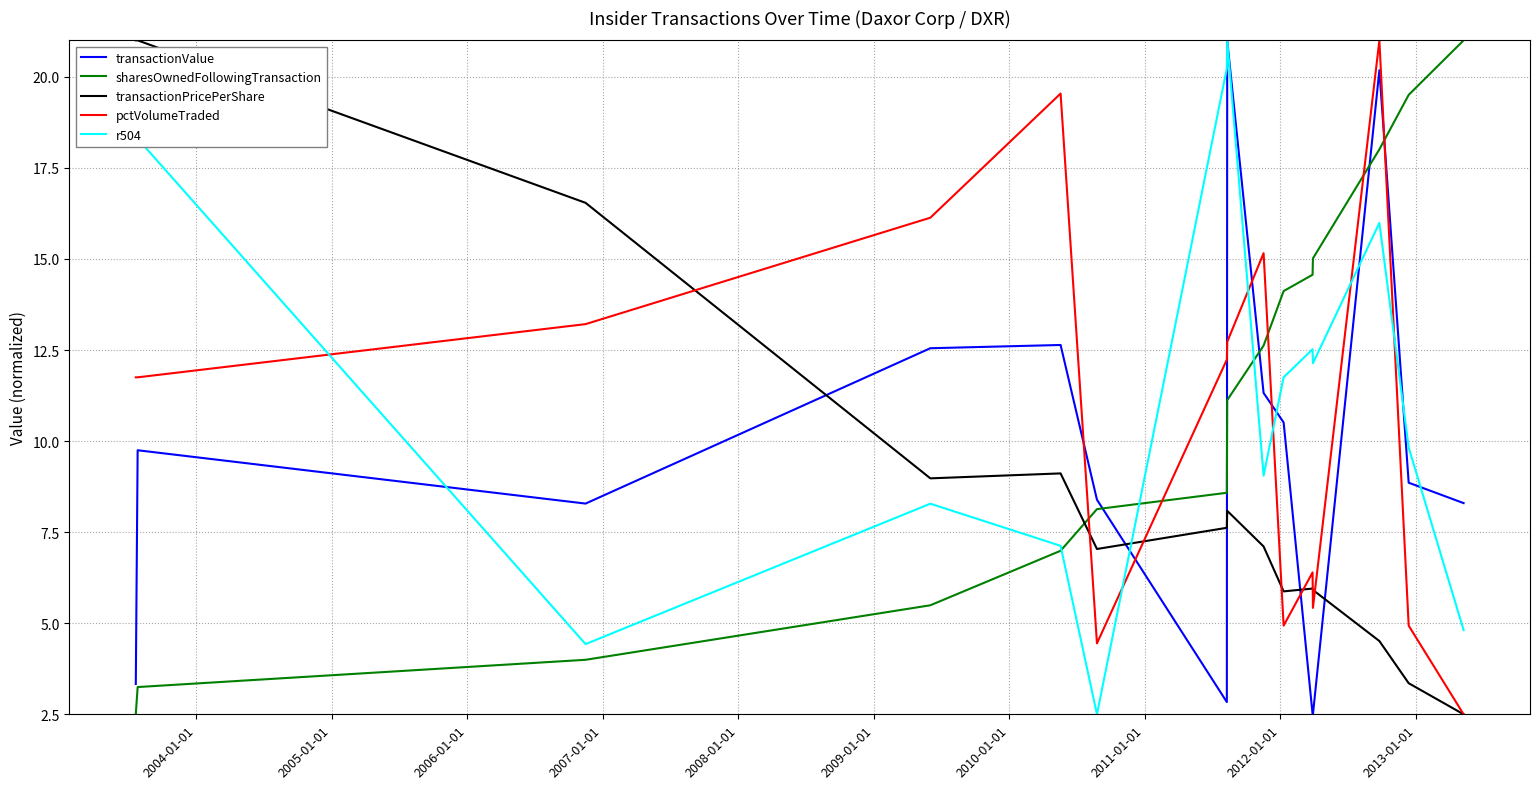

How many times do transactionValue and transactionPricePerShare cross each other?

5